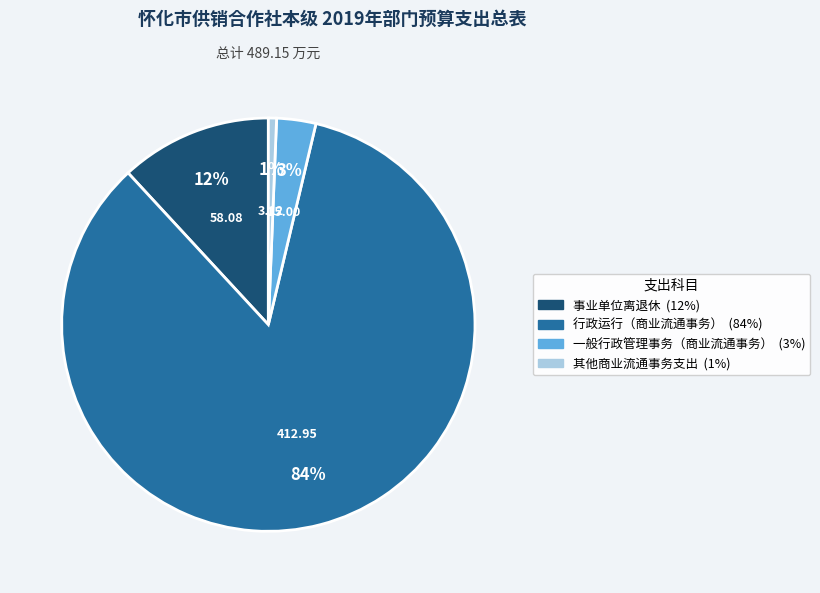

To the nearest percent, what portion does 行政运行（商业流通事务） represent?

84%